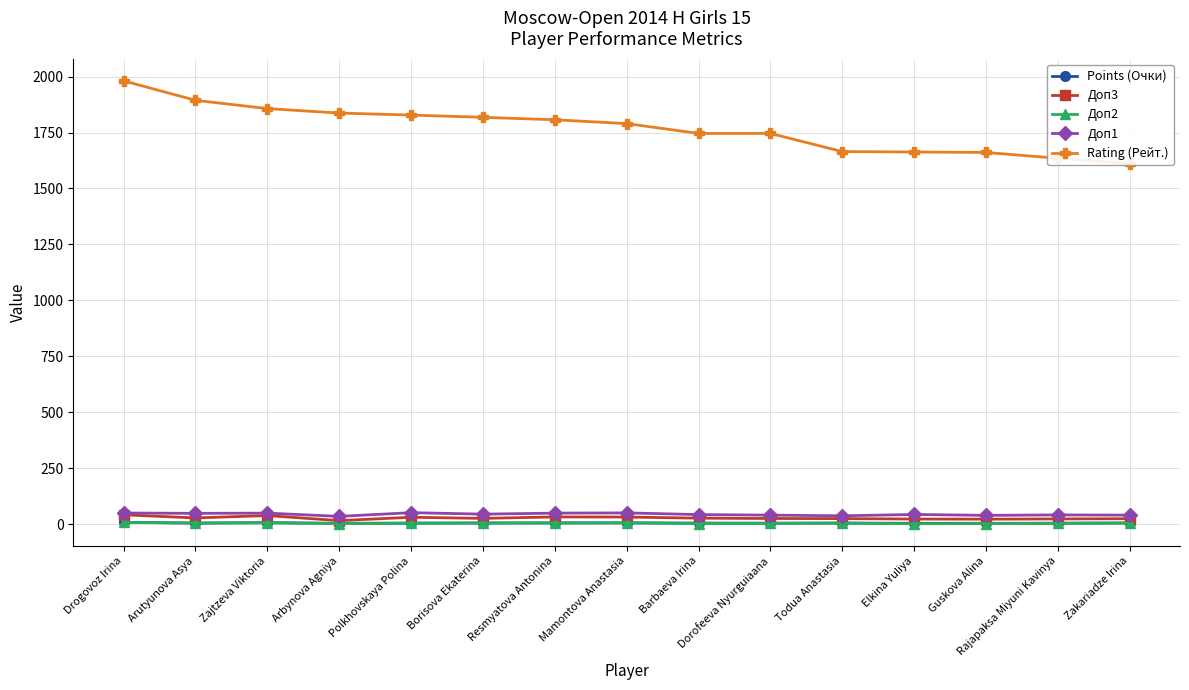

Rank the series at Rajapaksa Miyuni Kavinya from lowest to highest value.

Доп2, Points (Очки), Доп3, Доп1, Rating (Рейт.)